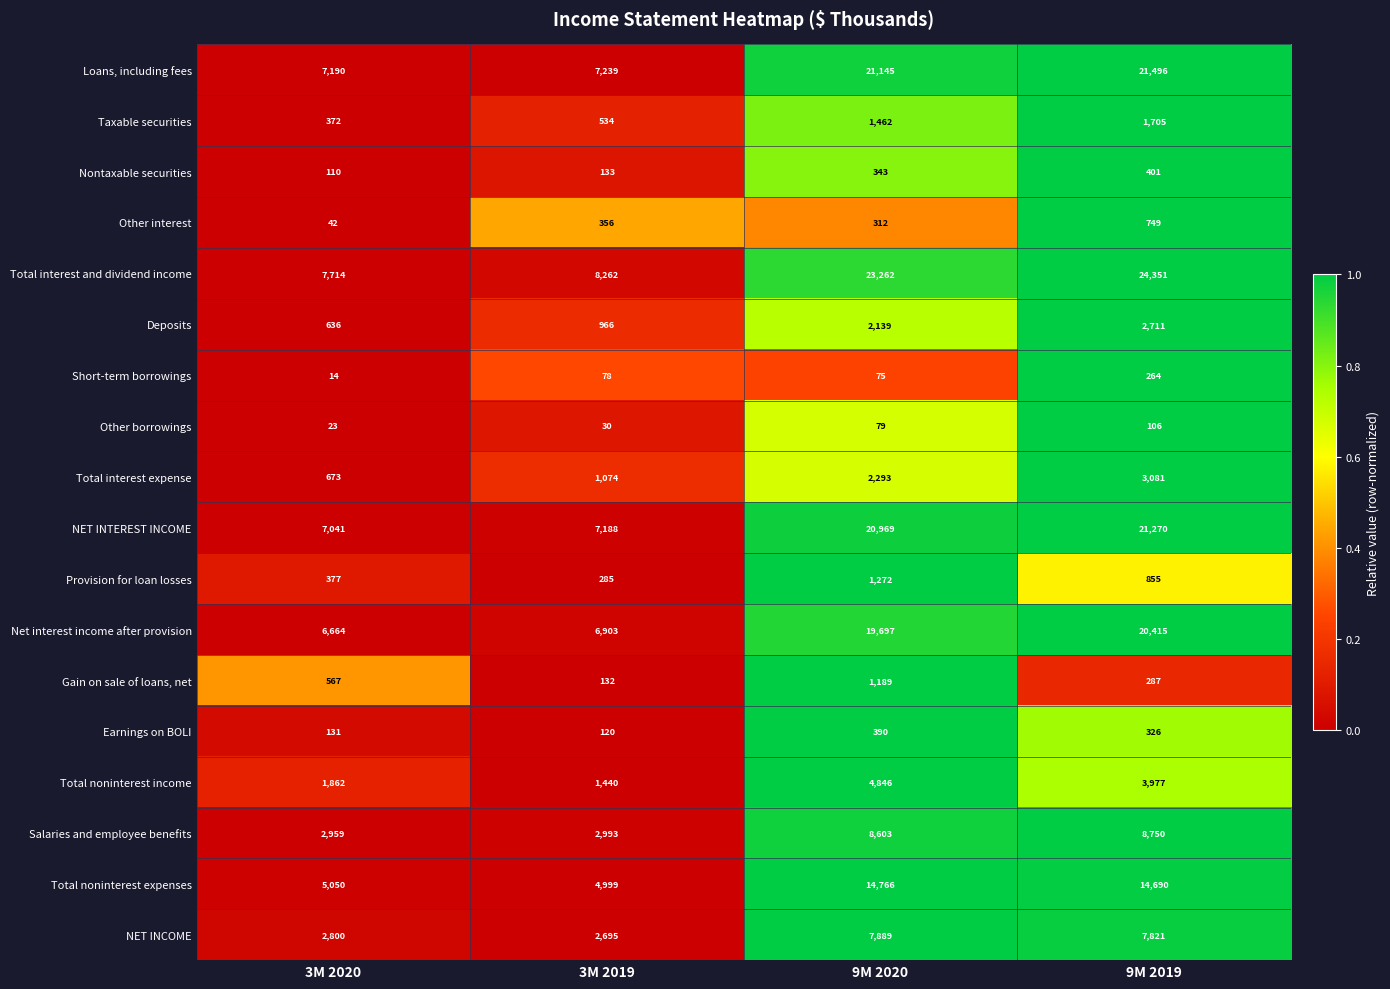

How many values in the Loans, including fees series are below 21145?

2